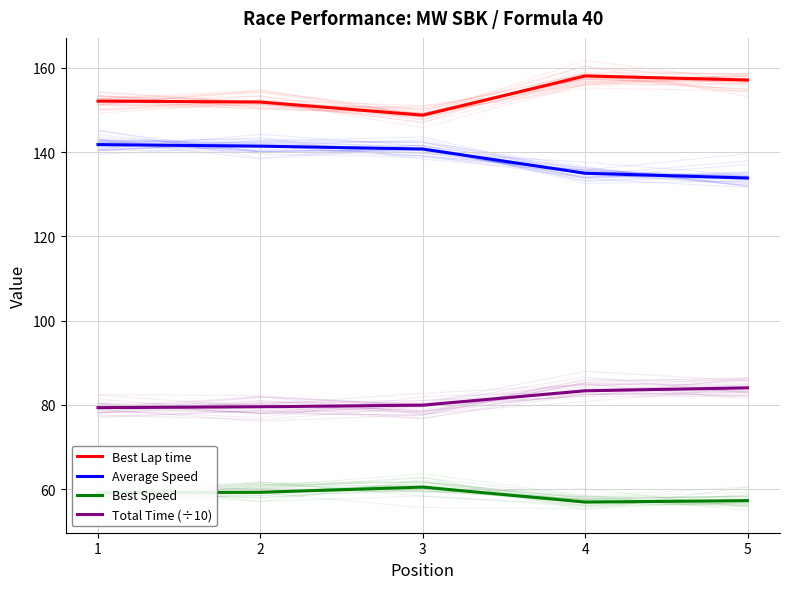

At which category does the chart reach its peak across all series?

4